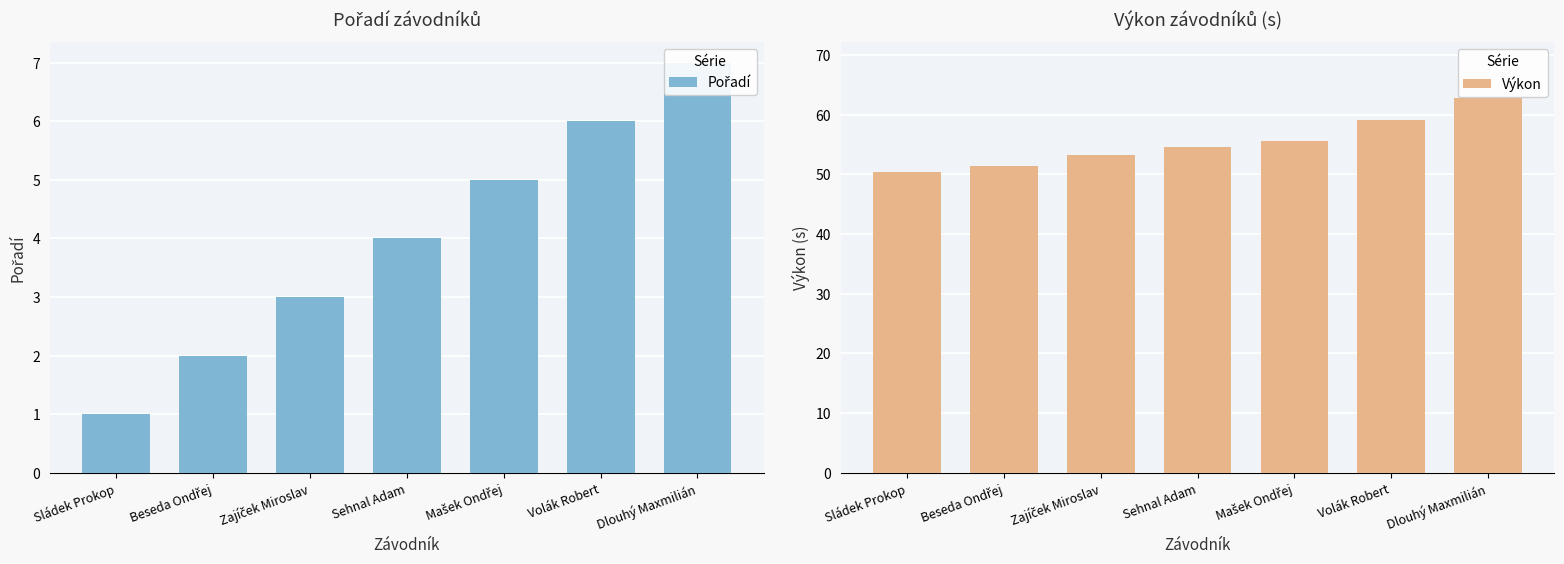

Between Zajíček Miroslav and Sládek Prokop, which is larger?

Zajíček Miroslav